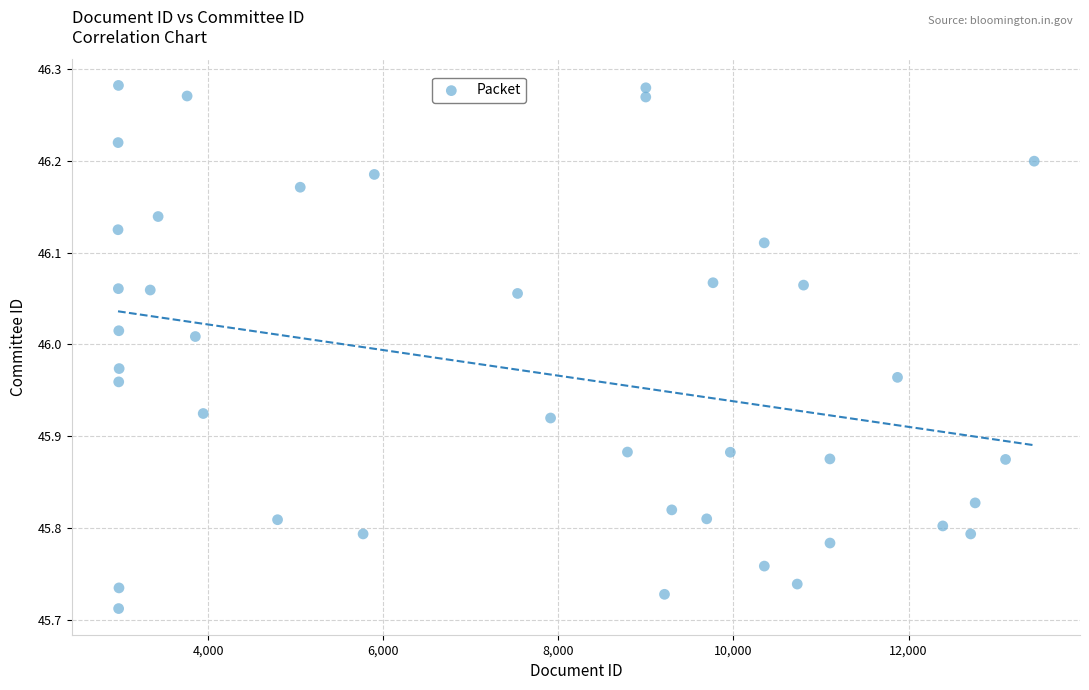

What is the range of Y values (max minus min)?

0.6